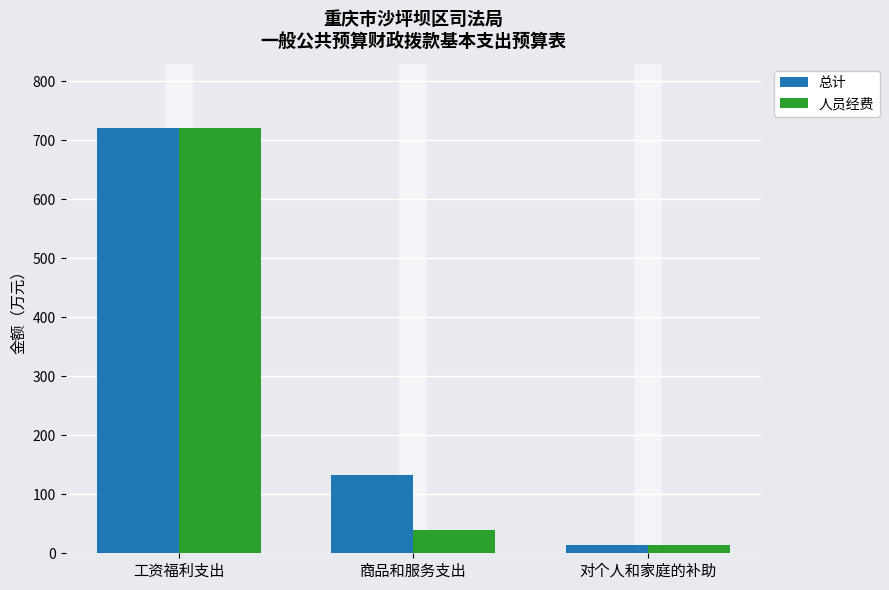

What is the average value of the 总计 series?

289.1